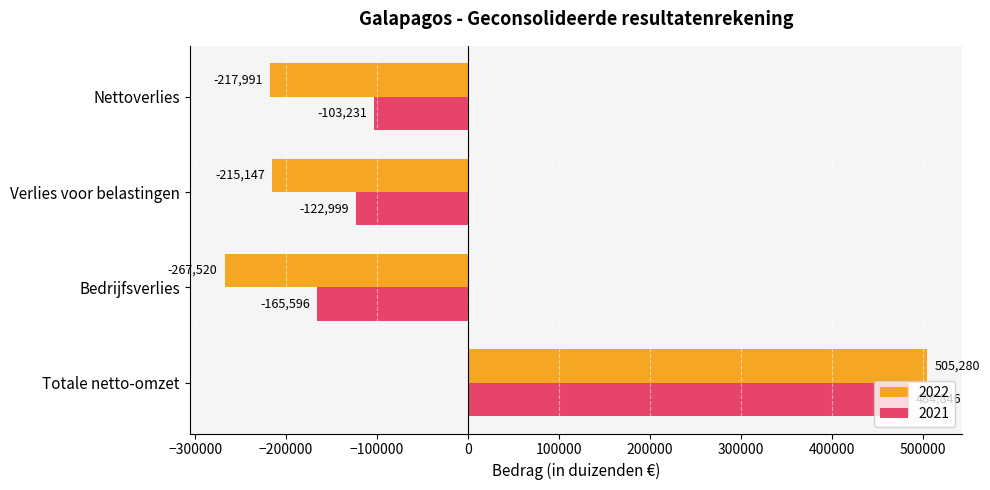

Which series has the largest total across all categories?

2021